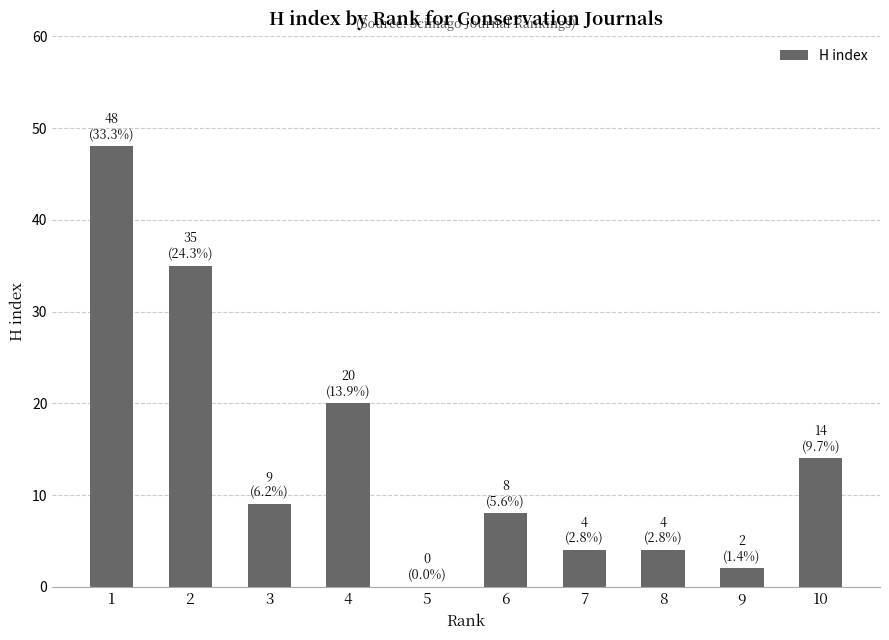

The value at 10 is 14. True or false?

True